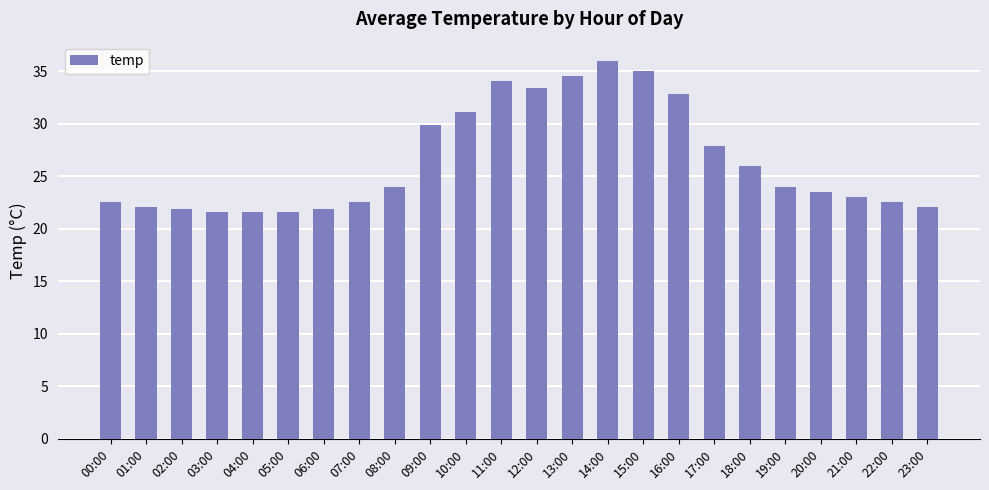

Are the bars horizontal?

No